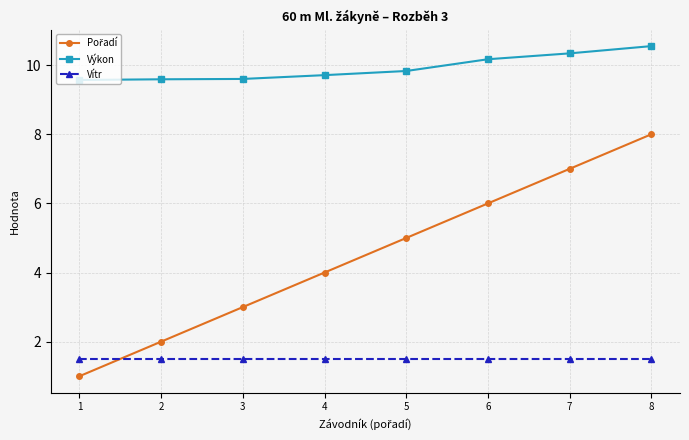

True or false: Výkon and Vítr intersect in this chart.

False